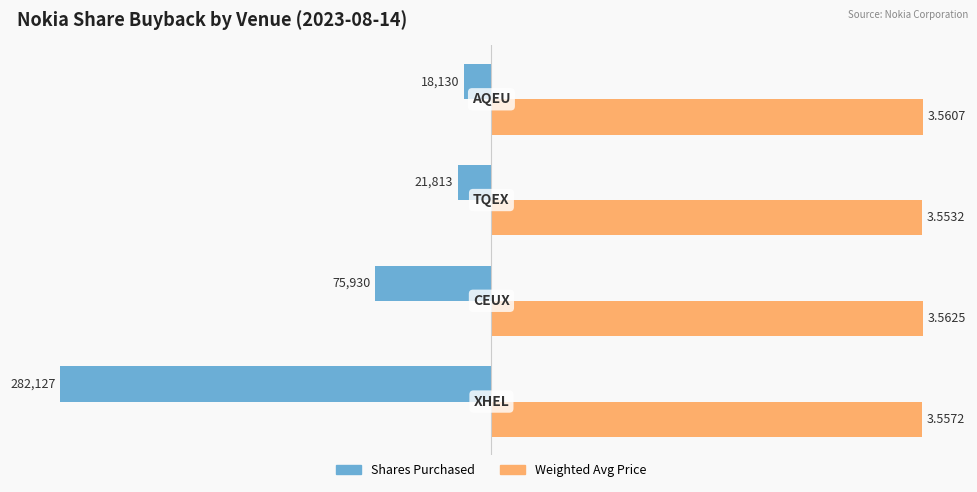

What are all the series names shown in the legend?

Shares Purchased, Weighted Avg Price